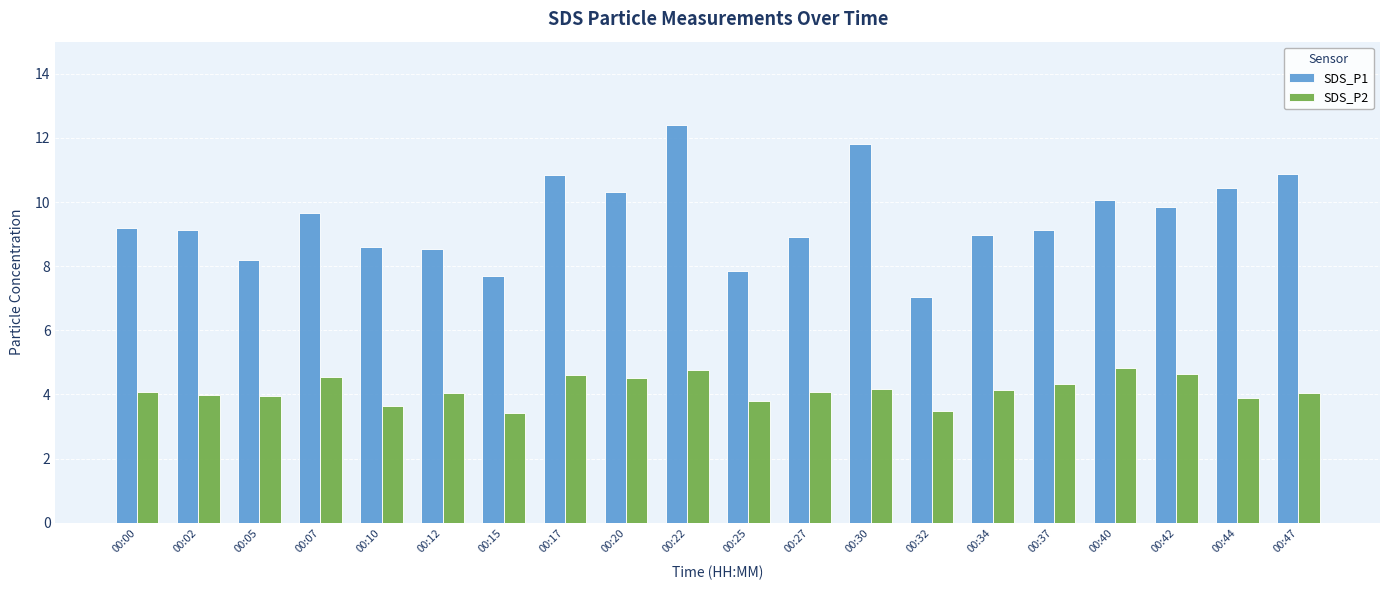

Which series has the largest total across all categories?

SDS_P1